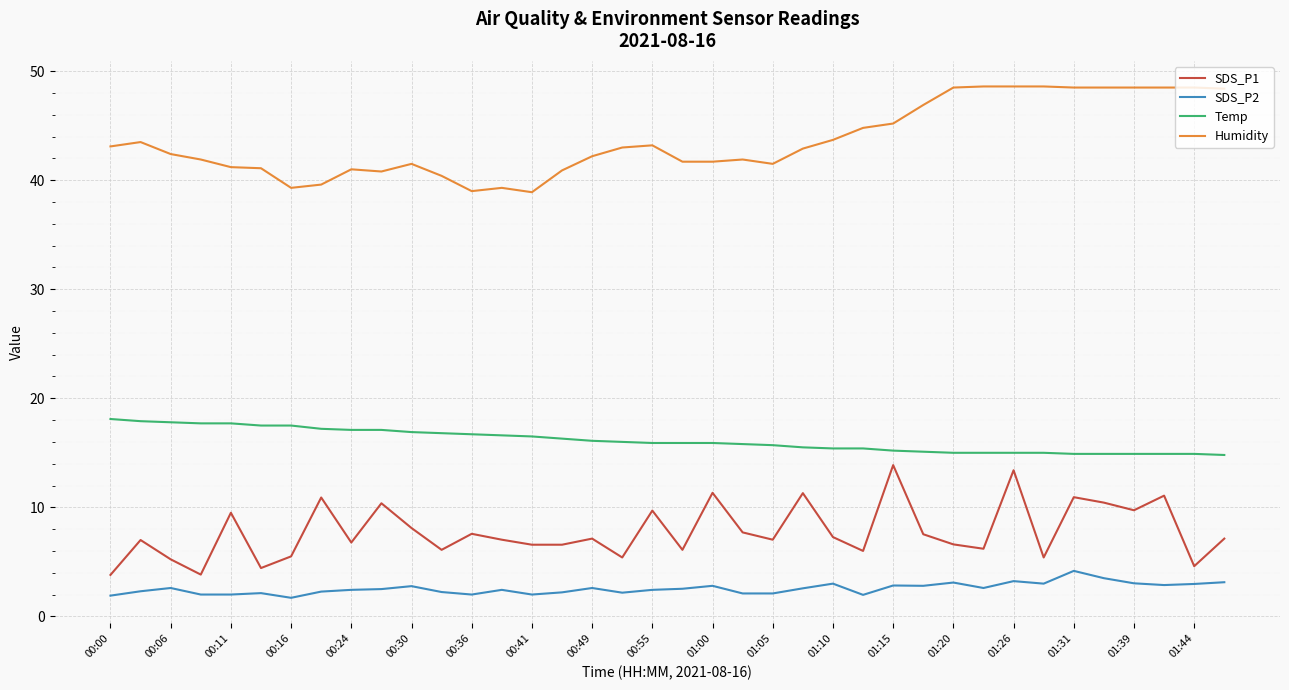

What is the lowest value of the Temp series?

14.8